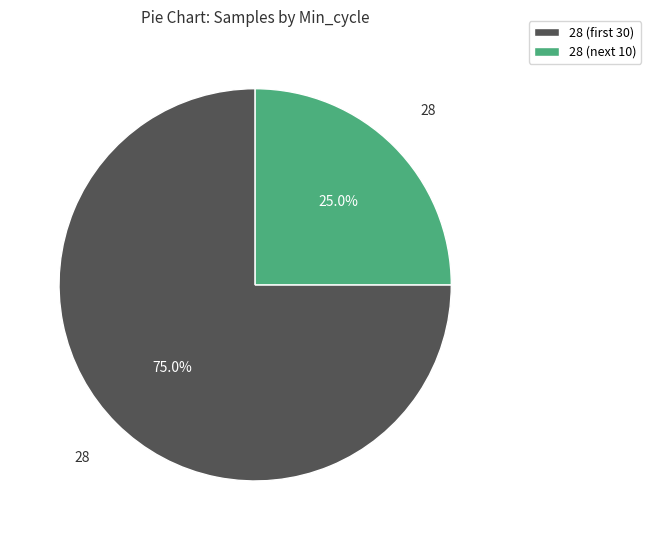

Which category has the smallest portion of the pie?

28 (next 10)